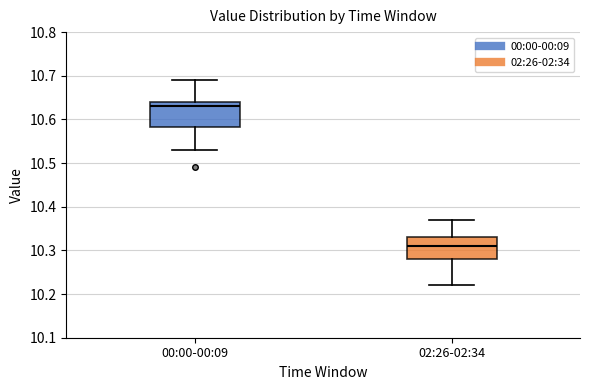

Reading left to right, transcribe this box plot: for each box, give where its median line is, the range the box spans, and where its two whiskers end, as read against the y-axis. The values are not printed on the chart, so give them approximately, as read against the axis.

00:00-00:09: median 10.63, box 10.58 to 10.64, whiskers 10.53 to 10.69
02:26-02:34: median 10.31, box 10.28 to 10.33, whiskers 10.22 to 10.37